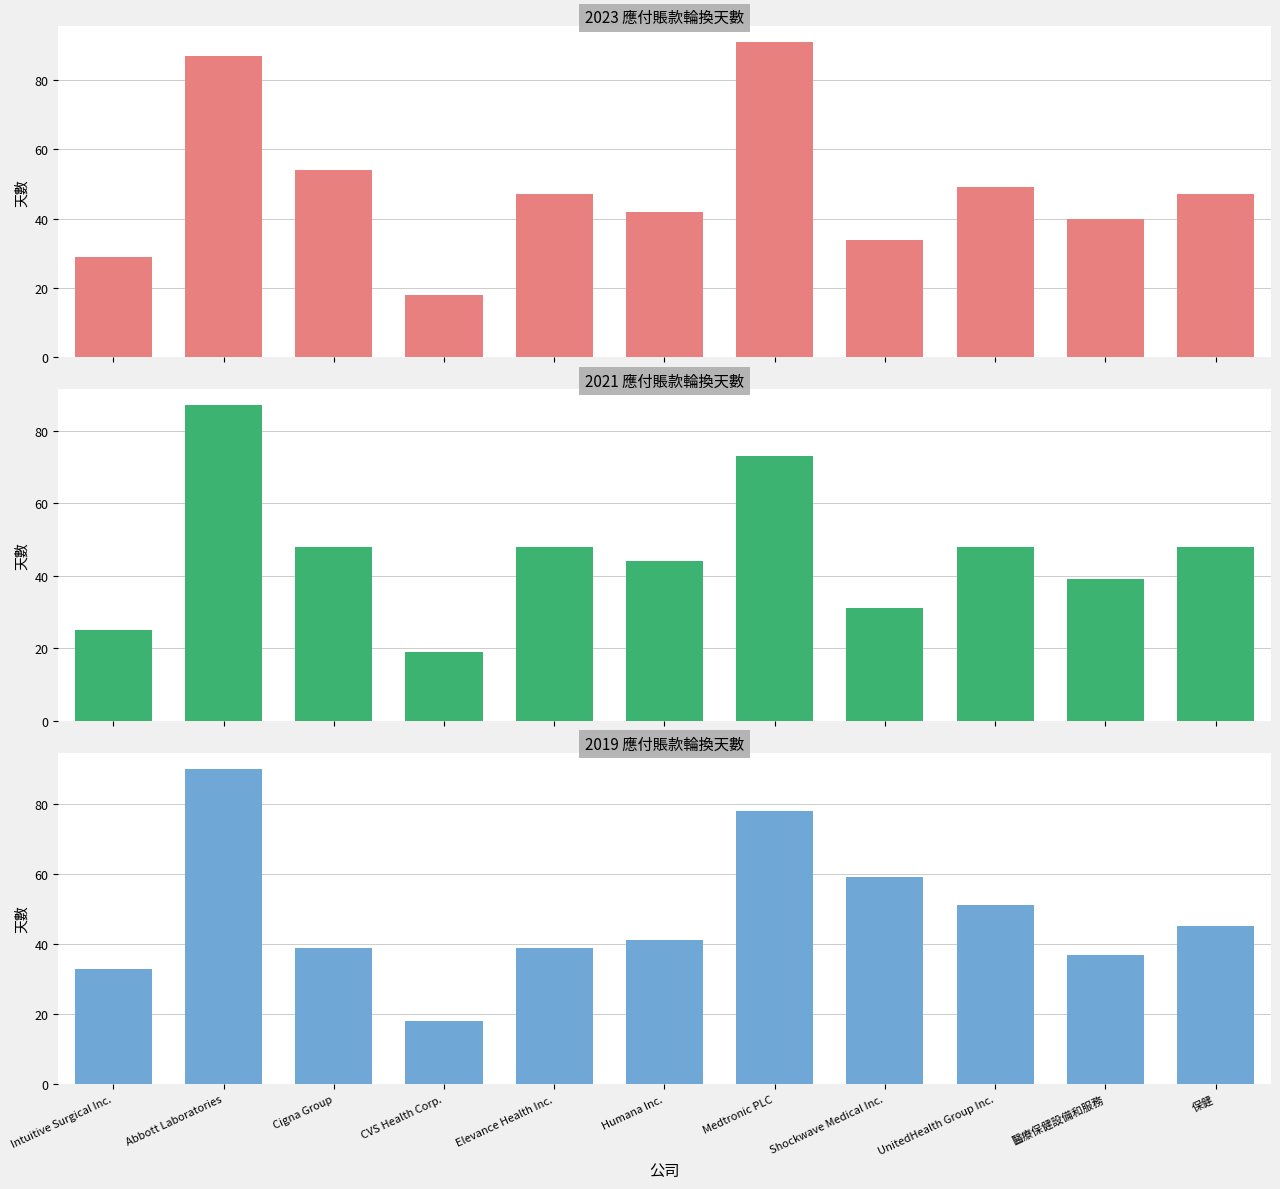

What is the difference between the maximum and second lowest values in the 2019 應付賬款輪換天數 series?

57